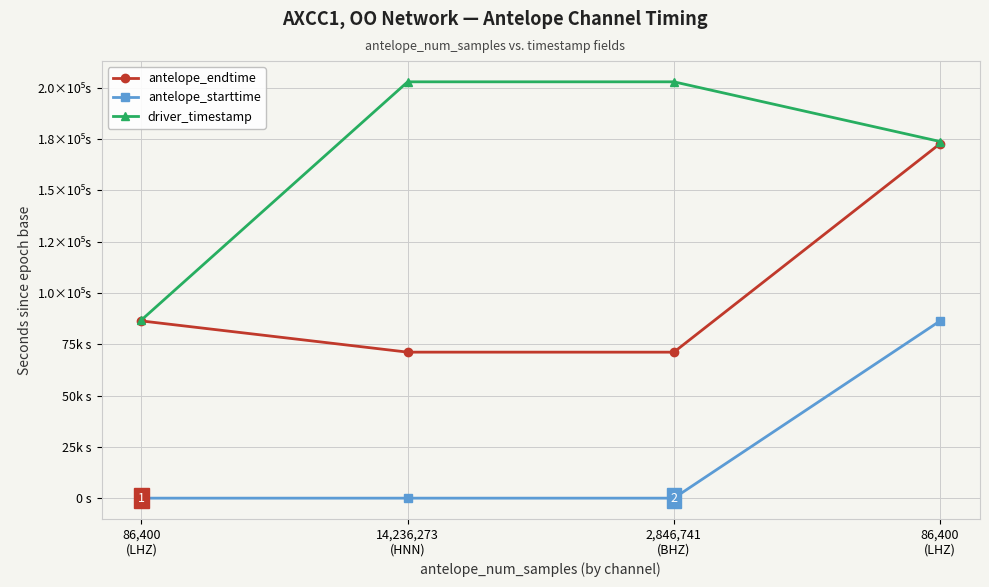

What are all the series names shown in the legend?

antelope_endtime, antelope_starttime, driver_timestamp